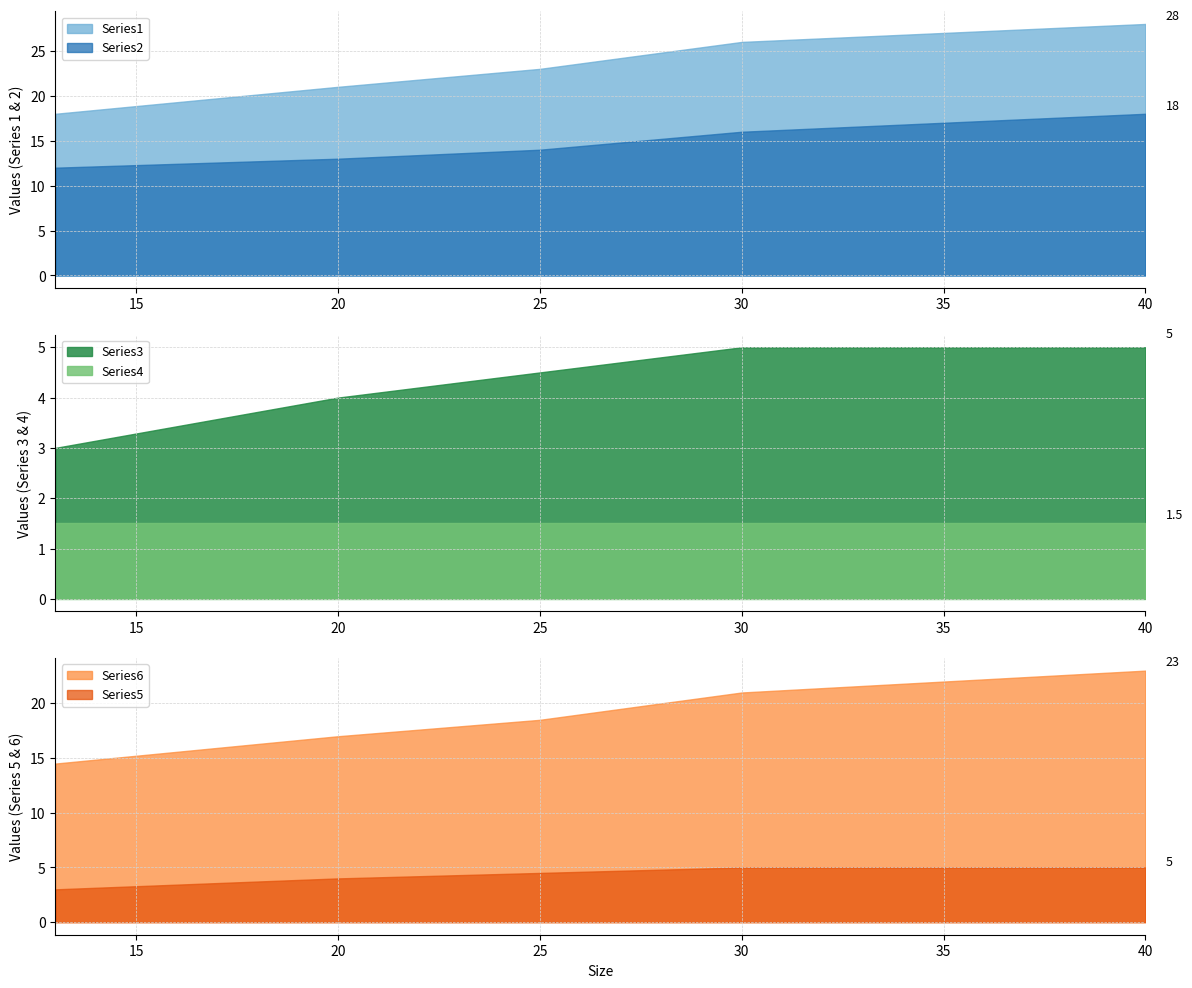

Does the chart display data point markers on the line(s)?

No